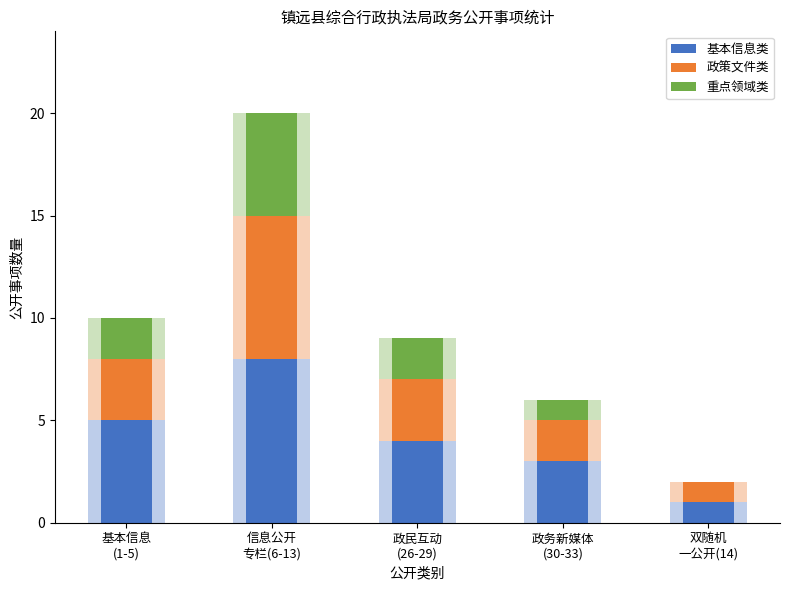

Which series has the largest total across all categories?

基本信息类